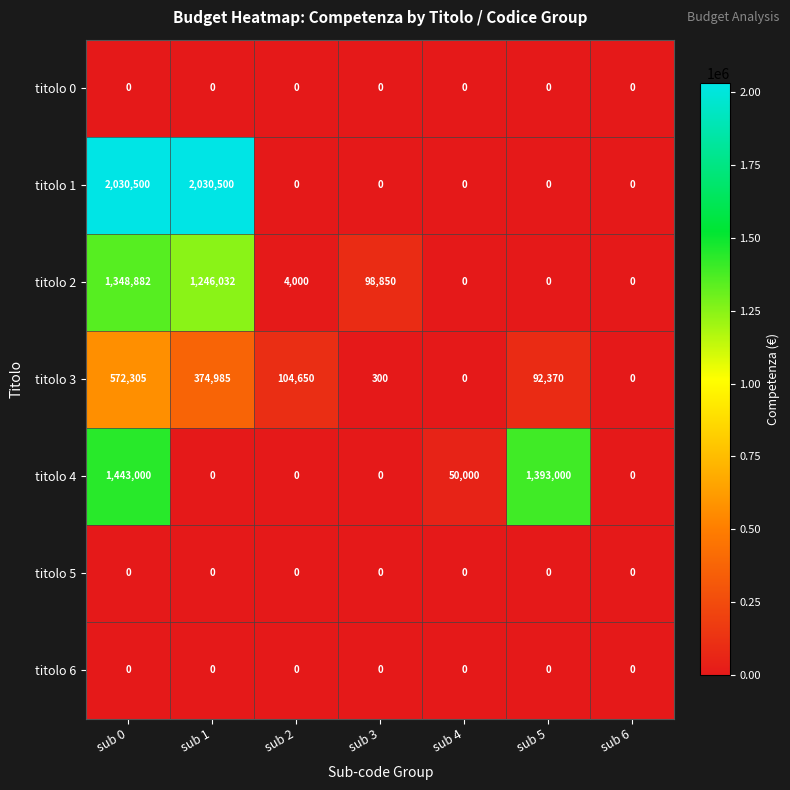

What is the sum of the titolo 1 values at sub 1 and sub 2?

2030500